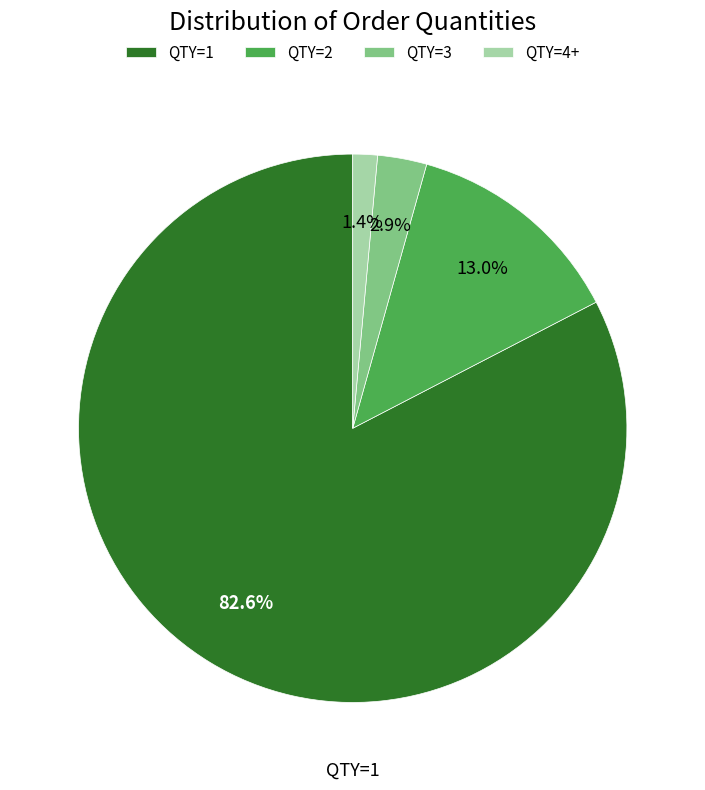

How many segments does this pie chart have?

4